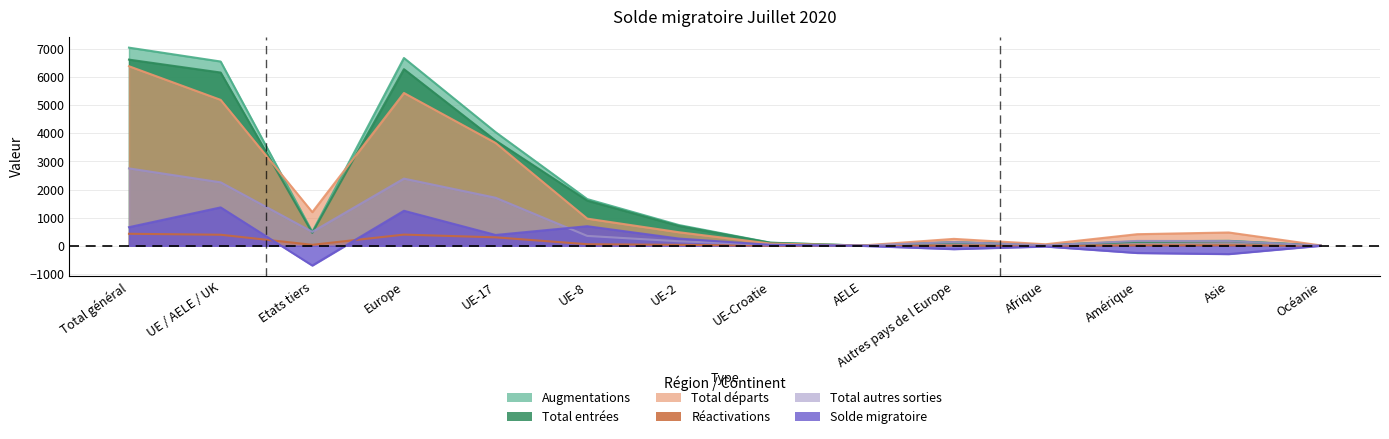

How many intersections are there between Total entrées and Total autres sorties?

5